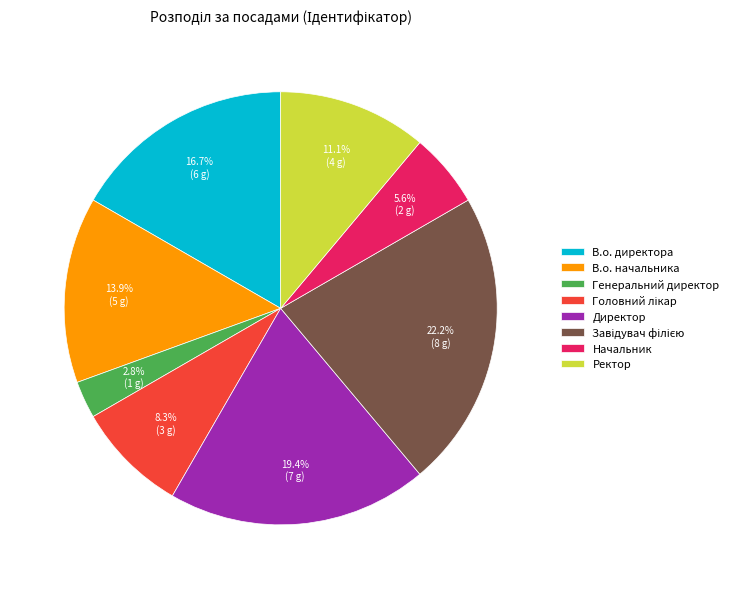

Which category has the smallest portion of the pie?

Генеральний директор